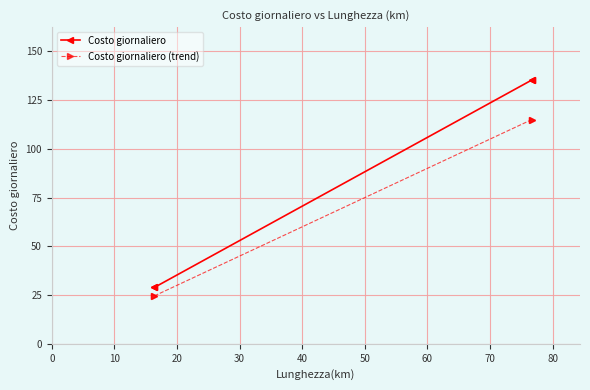

True or false: Costo giornaliero and Costo giornaliero (trend) intersect in this chart.

False